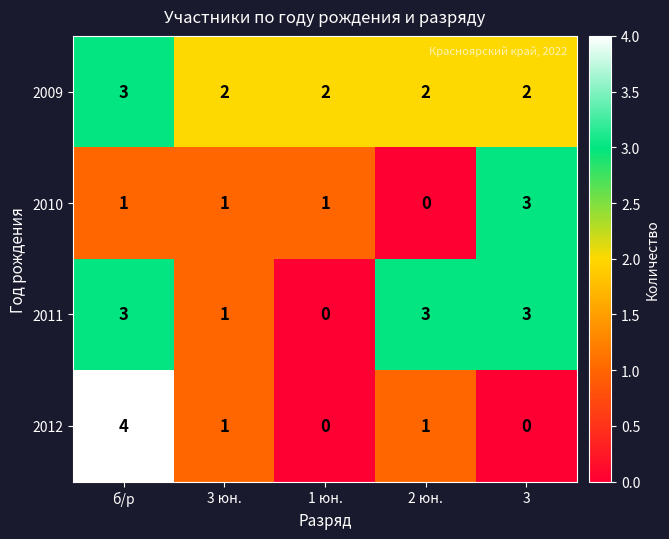

How many 2011 values are between 1 and 3?

4